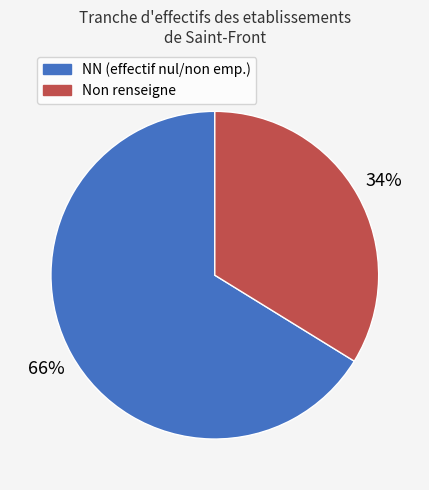

To the nearest percent, what is the average slice percentage?

50%